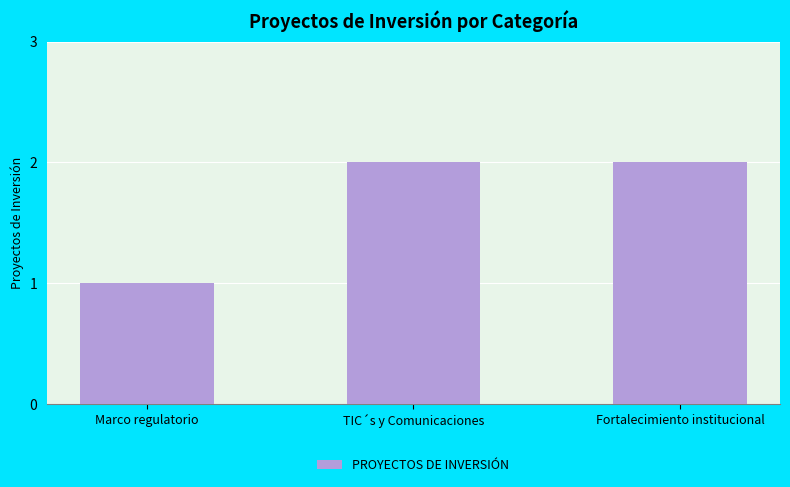

What is the change in value from Marco regulatorio to TIC´s y Comunicaciones?

+1